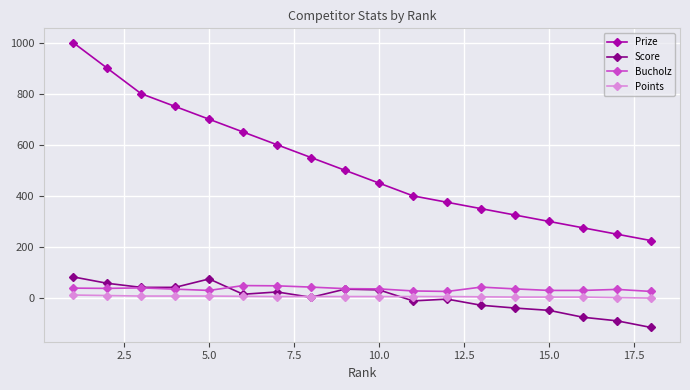

True or false: Prize and Score intersect in this chart.

False